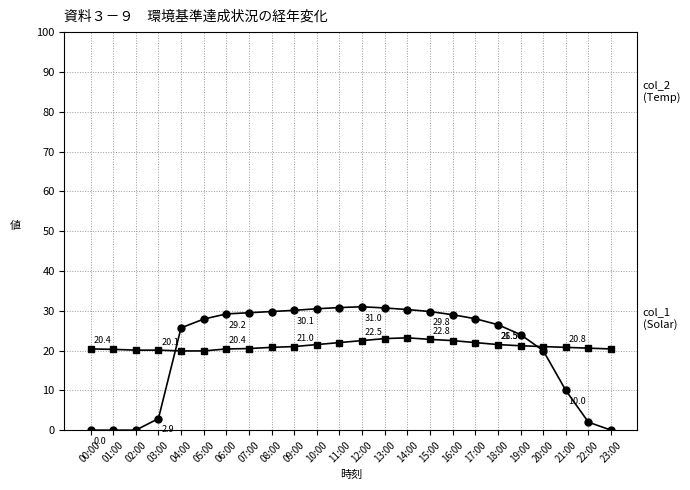

What is the label of the 21st point from the left?

20:00